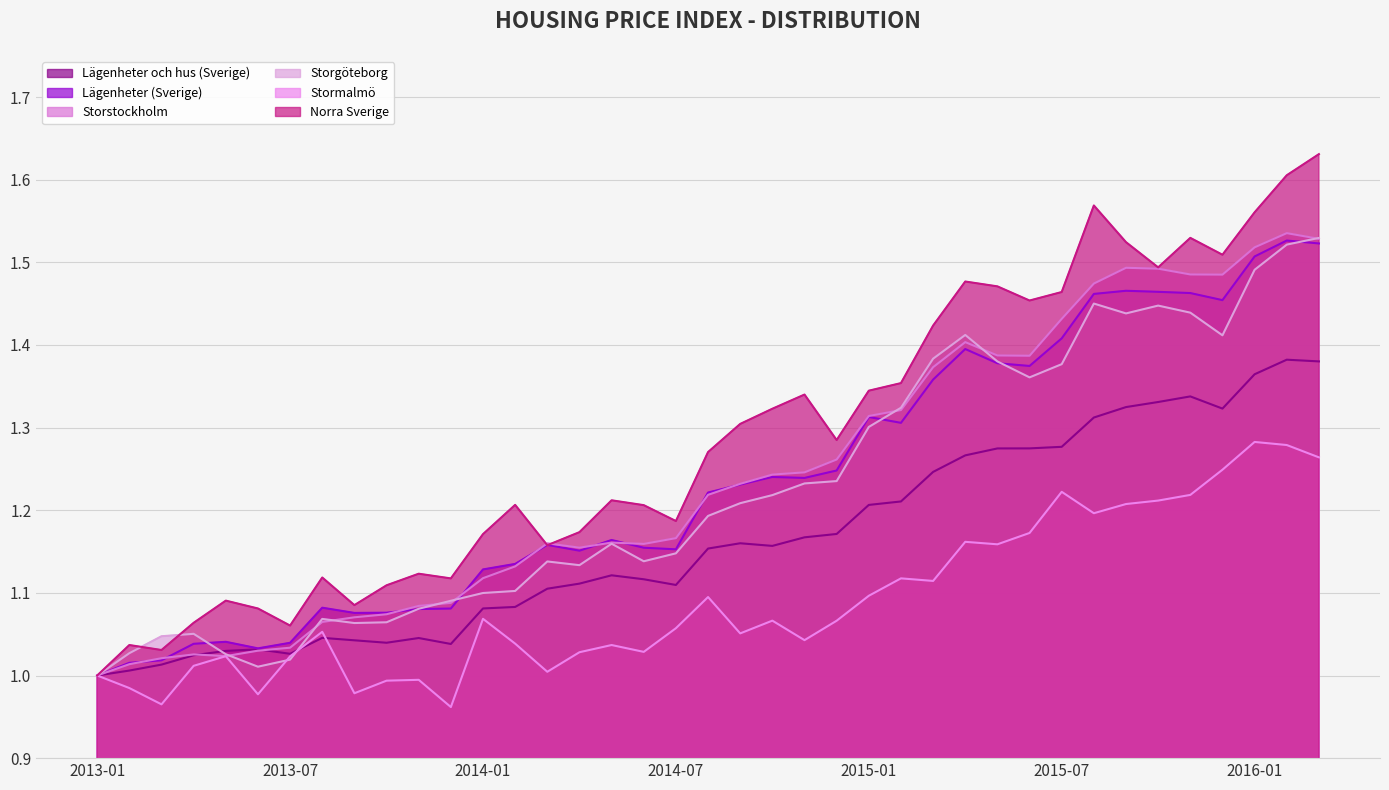

Is the value of Storgöteborg at 2016-02 greater than the value of Lägenheter och hus (Sverige) at 2014-02?

Yes